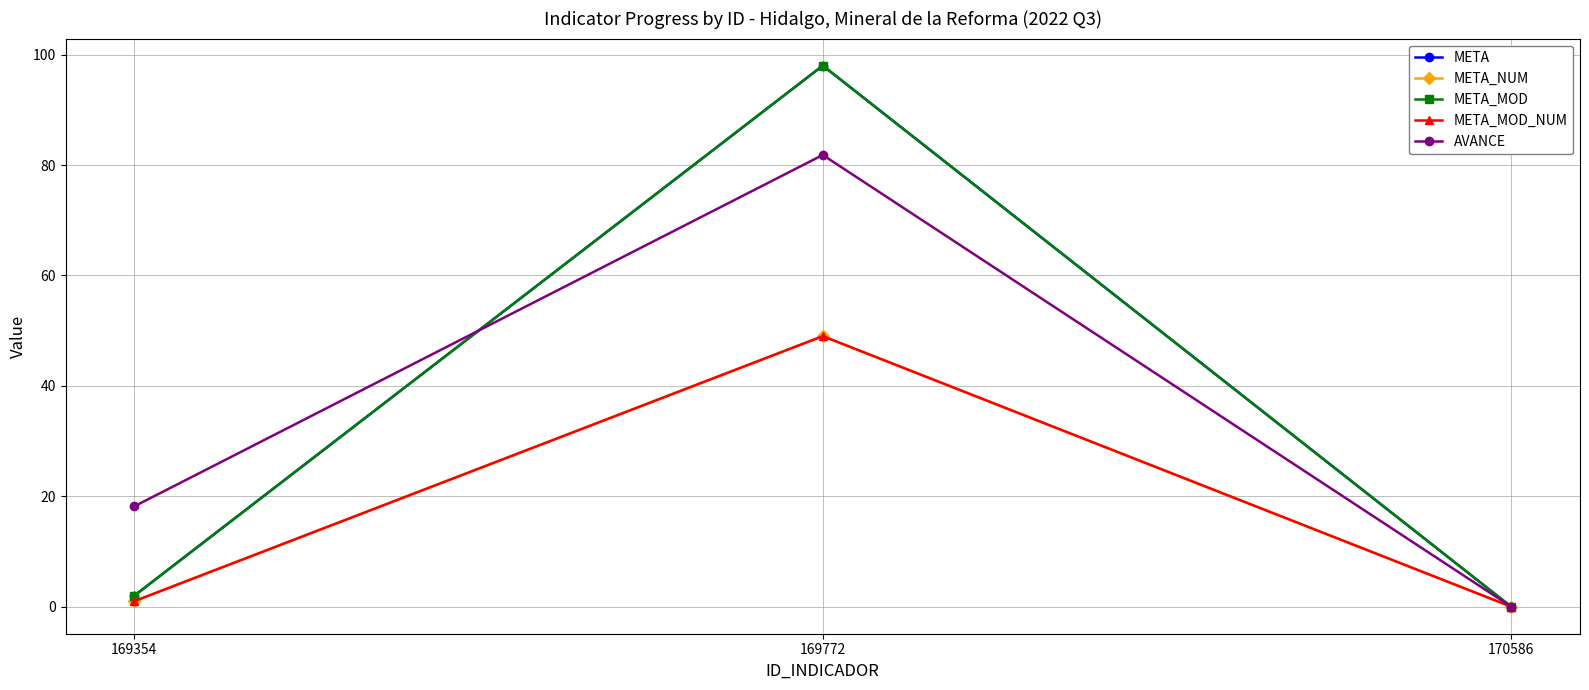

Does the chart have visible grid lines?

Yes